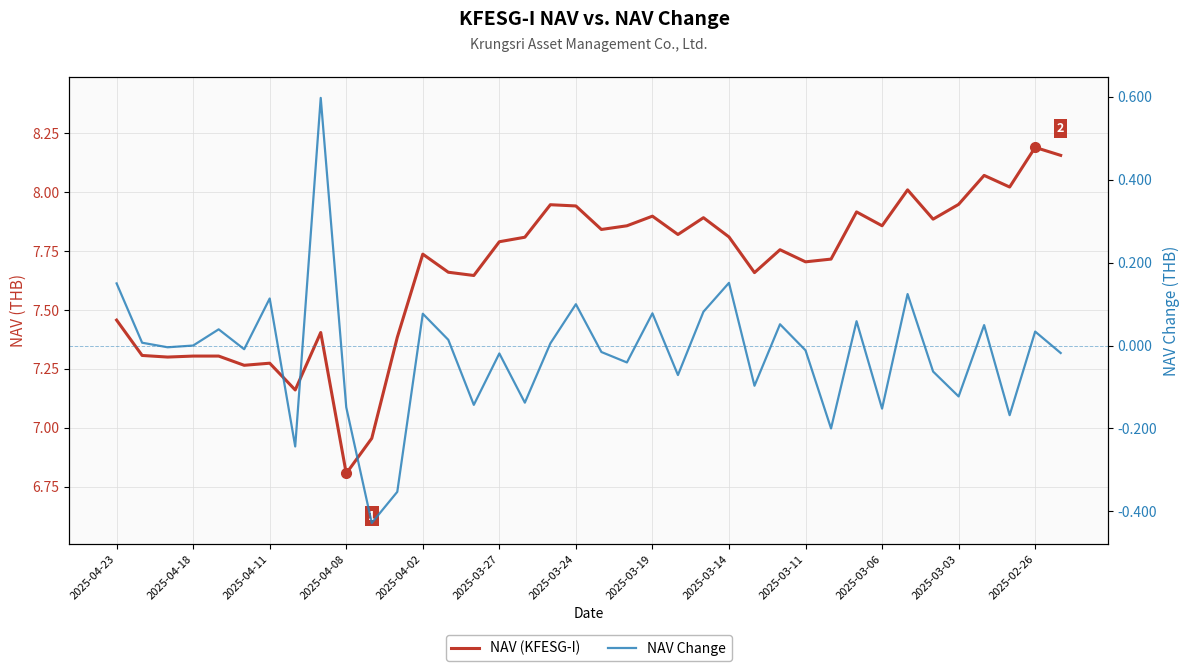

At 2025-03-24, list the series in order from largest to smallest.

NAV (KFESG-I), NAV Change